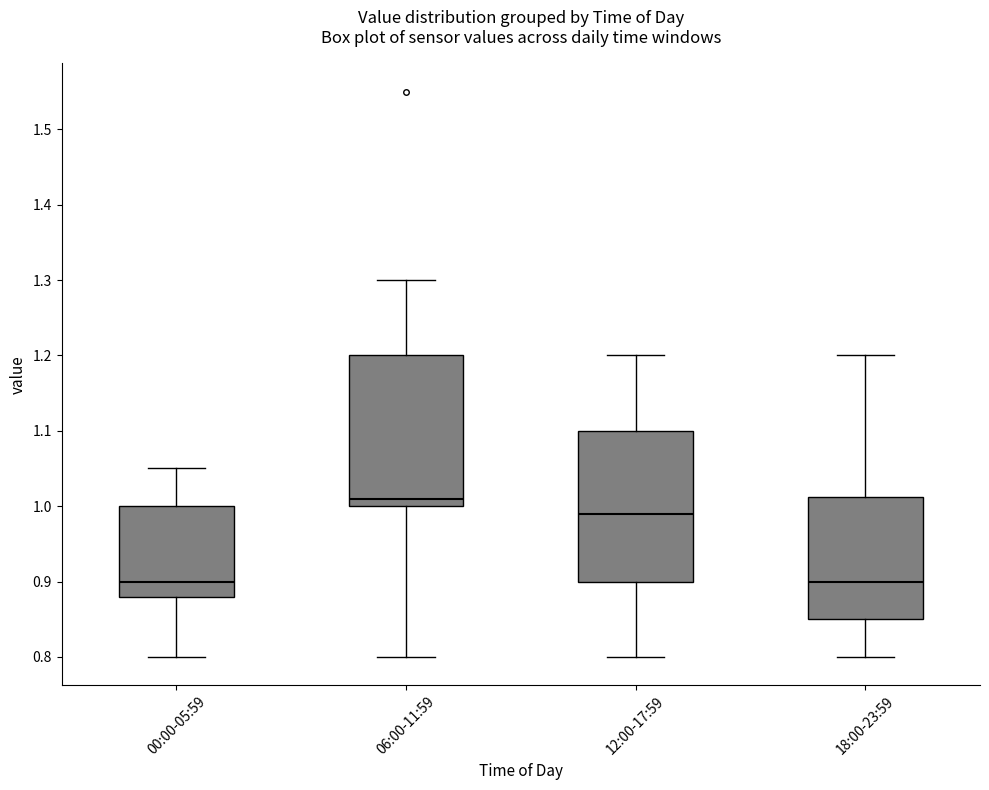

Where is the lower edge of the box for 00:00-05:59 on the y-axis? The values are not printed on the chart, so give them approximately, as read against the axis.

0.88